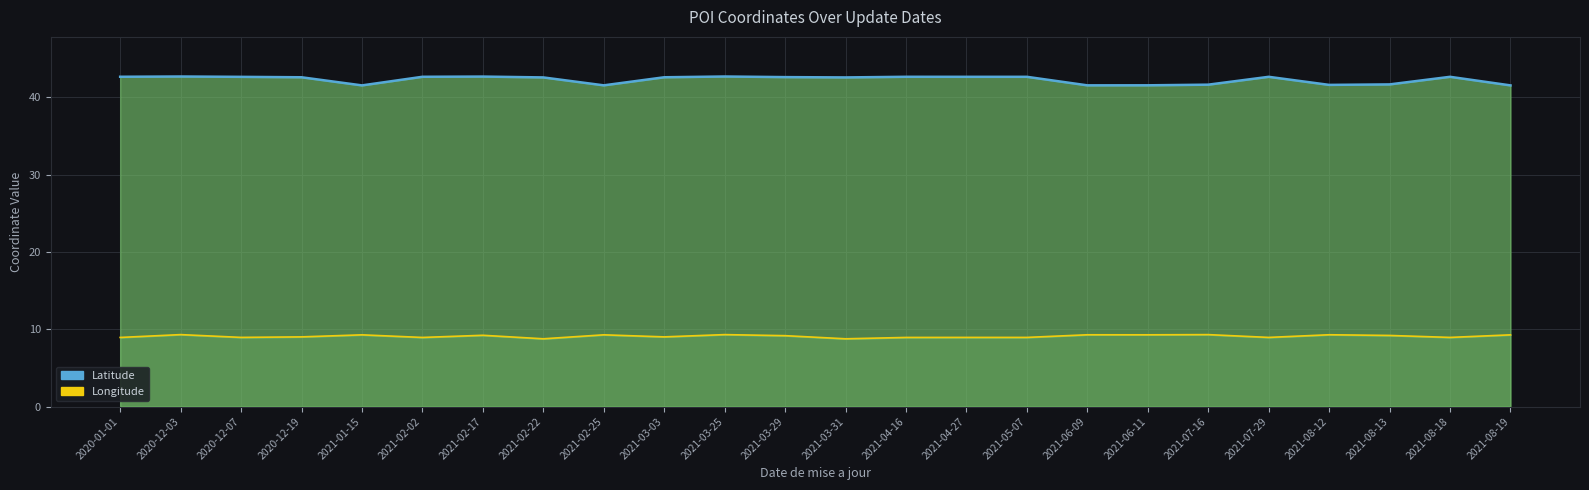

At how many categories does at least one series exceed 9?

24